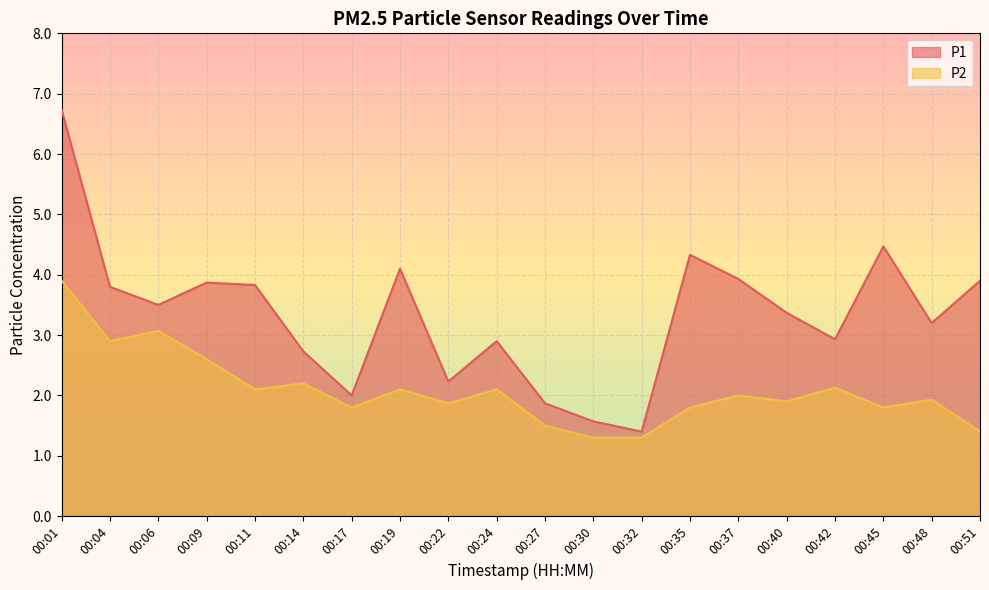

Which series changed the most between 00:09 and 00:27?

P1